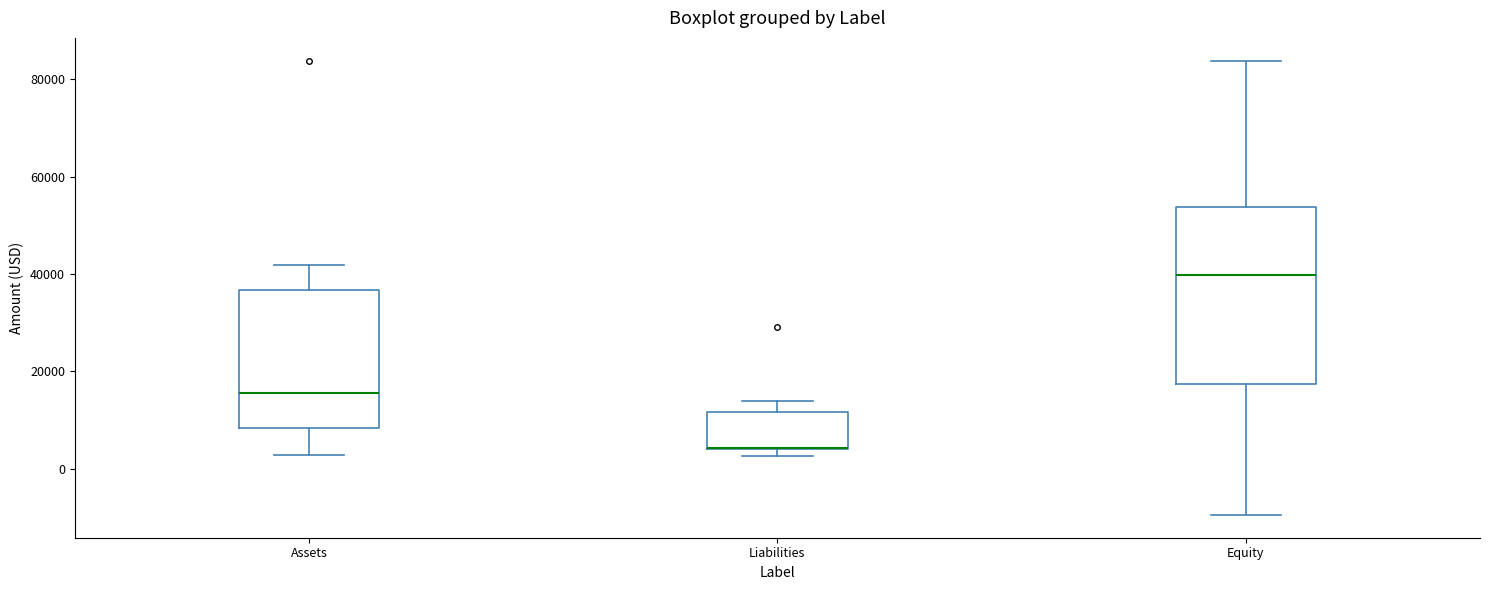

Reading left to right, transcribe this box plot: for each box, give where its median line is, the range the box spans, and where its two whiskers end, as read against the y-axis. The values are not printed on the chart, so give them approximately, as read against the axis.

Assets: median 16000, box 8000 to 36000, whiskers 2000 to 42000
Liabilities: median 4000 (drawn on the box's lower edge), box 4000 to 12000, whiskers 2000 to 14000
Equity: median 40000, box 18000 to 54000, whiskers -10000 to 84000